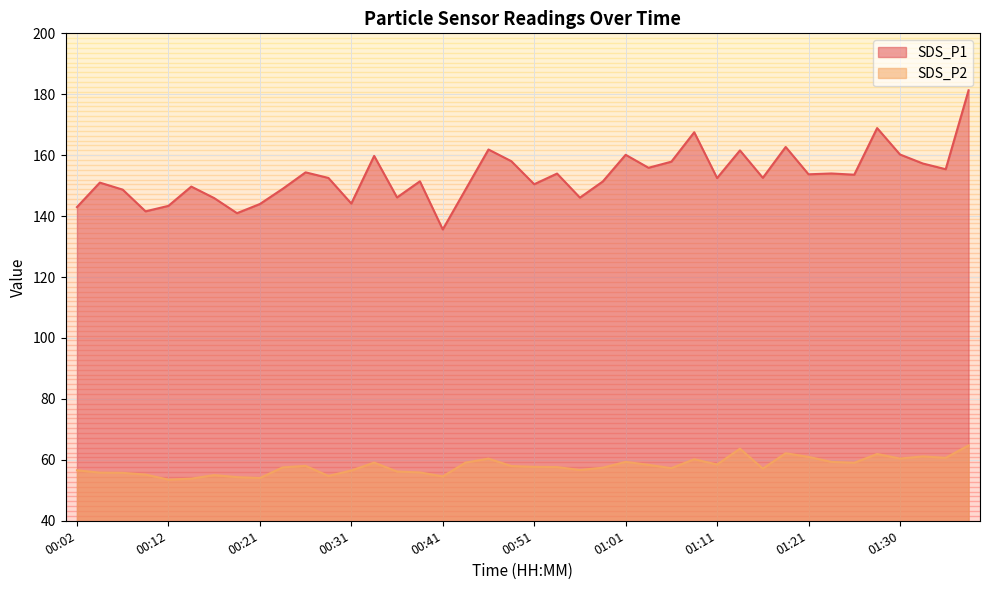

Where does the SDS_P1 series first go above 152?

00:26